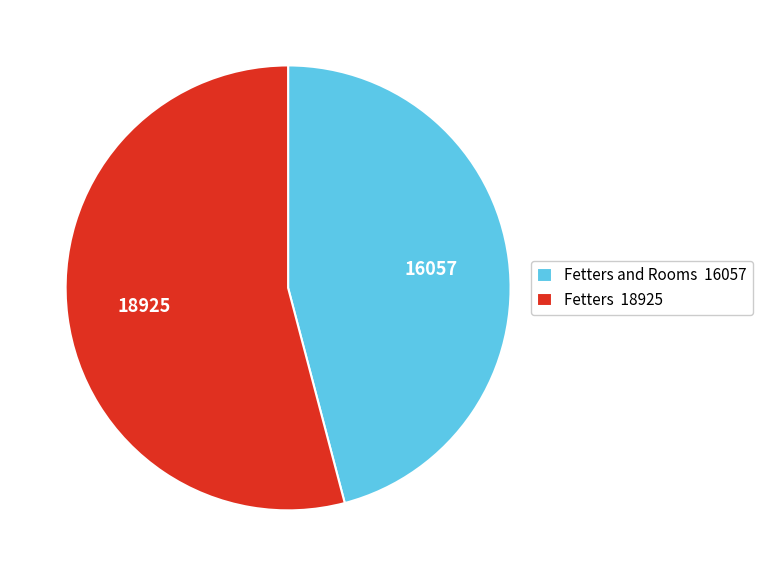

Approximately how many times larger is the value at Fetters and Rooms 16057 compared to Fetters 18925?

0.8